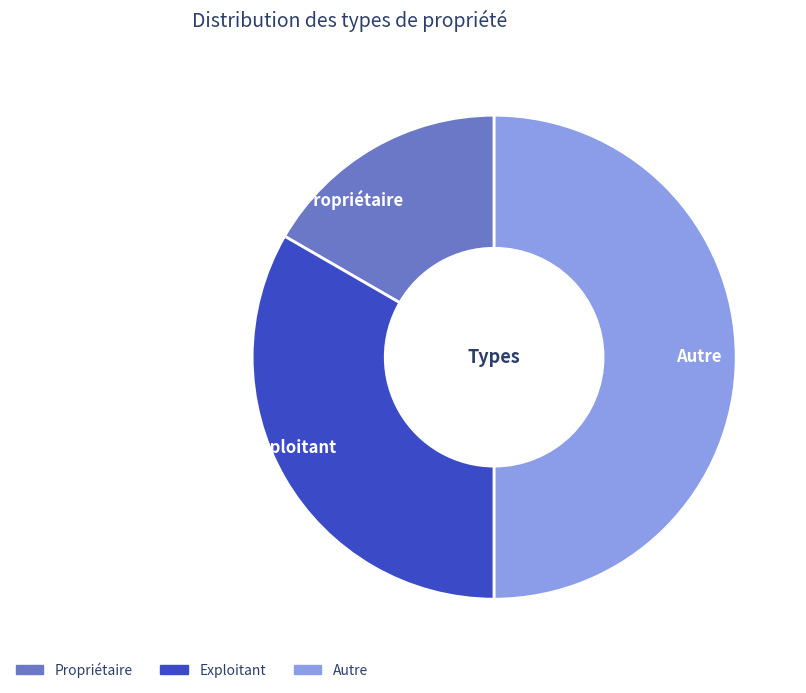

Which category has the biggest portion of the pie?

Autre